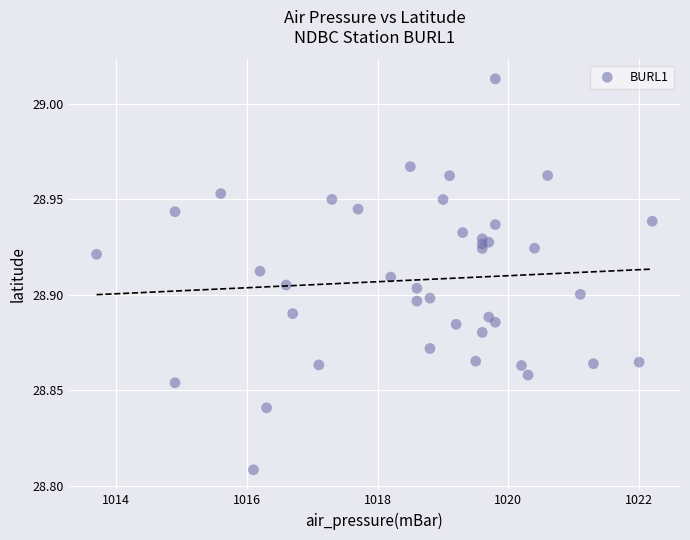

What is the range of X values (max minus min)?

8.5